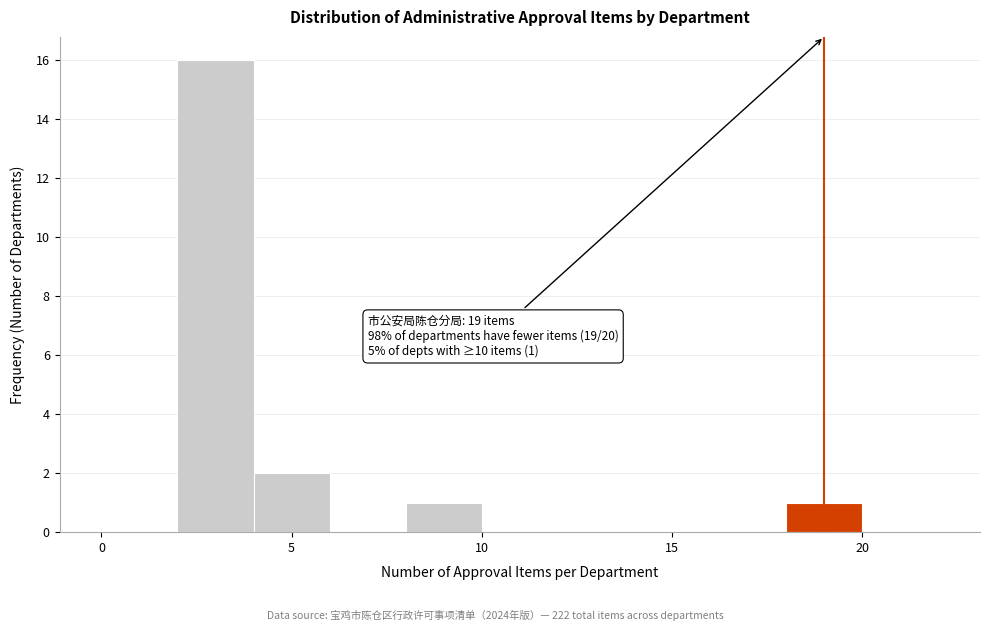

Over which range of the x-axis is the bar tallest?

2 to 4